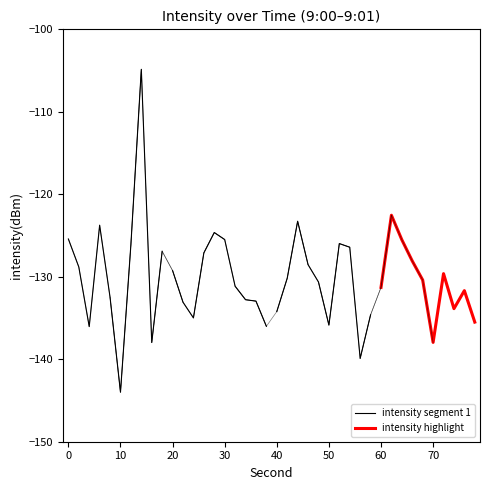

The intensity highlight series shows -78.8 at 70. True or false?

False